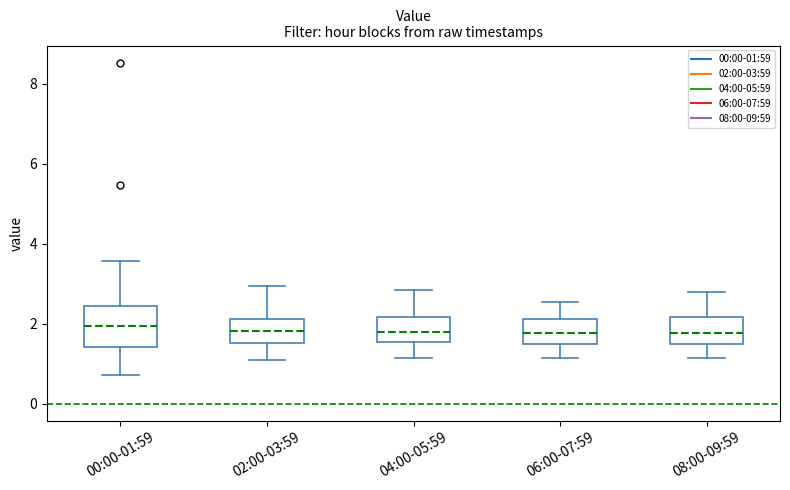

Reading left to right, read every box against the y-axis: the position of its median line, the range the box covers, and the ends of its whiskers. The values are not printed on the chart, so give them approximately, as read against the axis.

00:00-01:59: median 2.0, box 1.4 to 2.4, whiskers 0.8 to 3.6
02:00-03:59: median 1.8, box 1.6 to 2.2, whiskers 1.2 to 3.0
04:00-05:59: median 1.8, box 1.6 to 2.2, whiskers 1.2 to 2.8
06:00-07:59: median 1.8, box 1.4 to 2.2, whiskers 1.2 to 2.6
08:00-09:59: median 1.8, box 1.6 to 2.2, whiskers 1.2 to 2.8